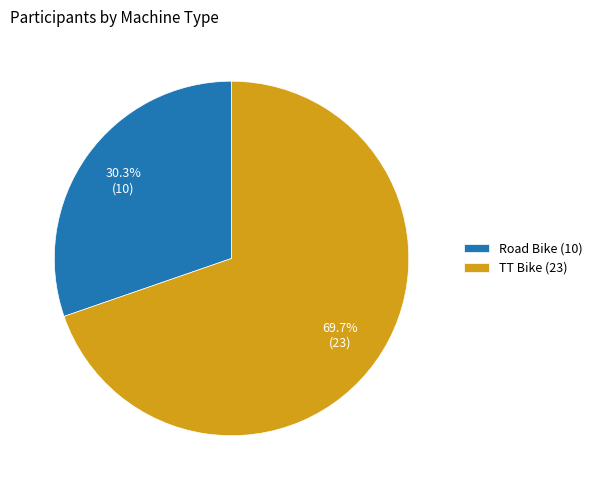

To the nearest percent, what portion does TT Bike represent?

70%